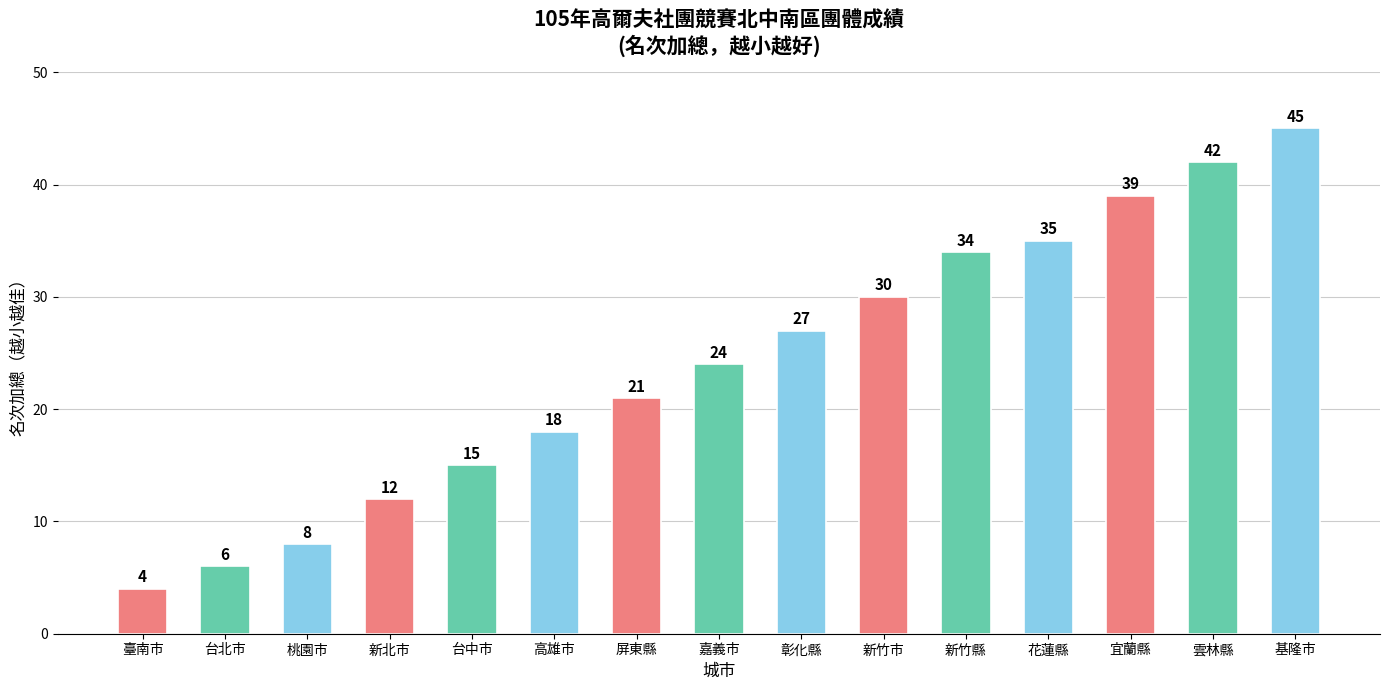

What is the sum of the values at 彰化縣 and 新竹縣?

61